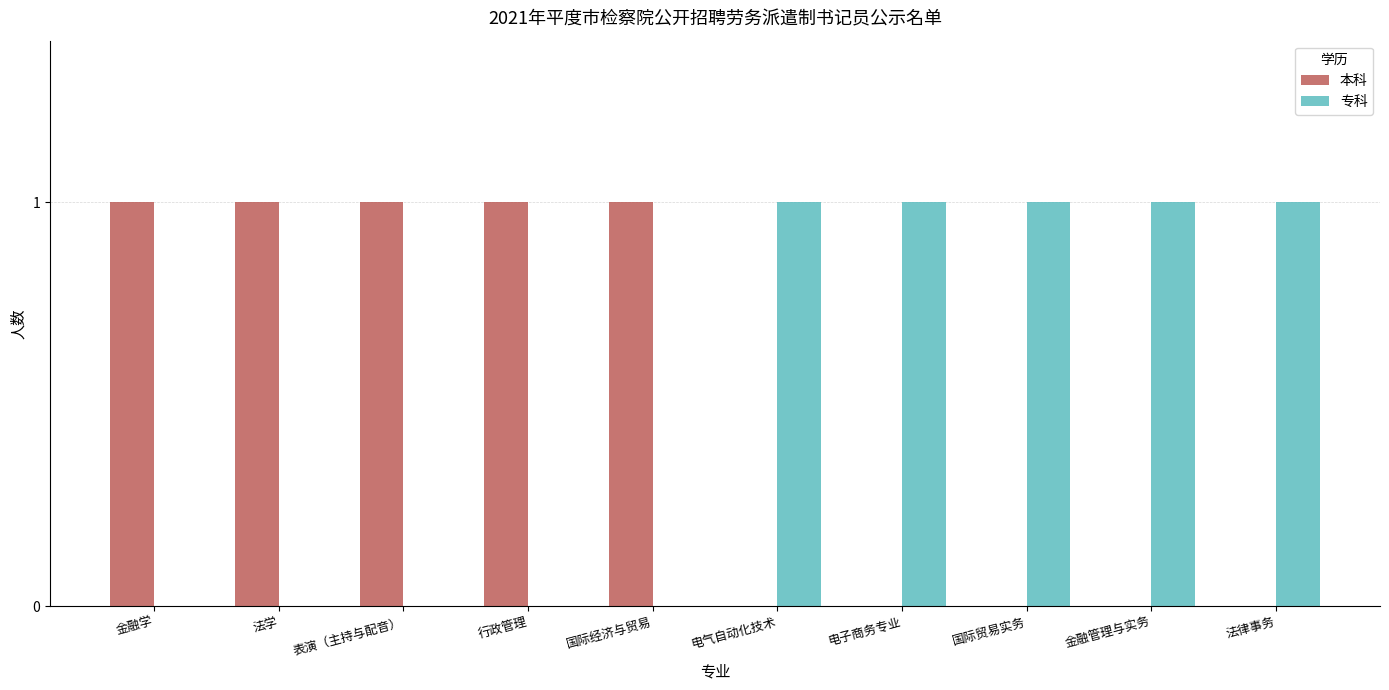

The 本科 series shows 1 at 法律事务. True or false?

False